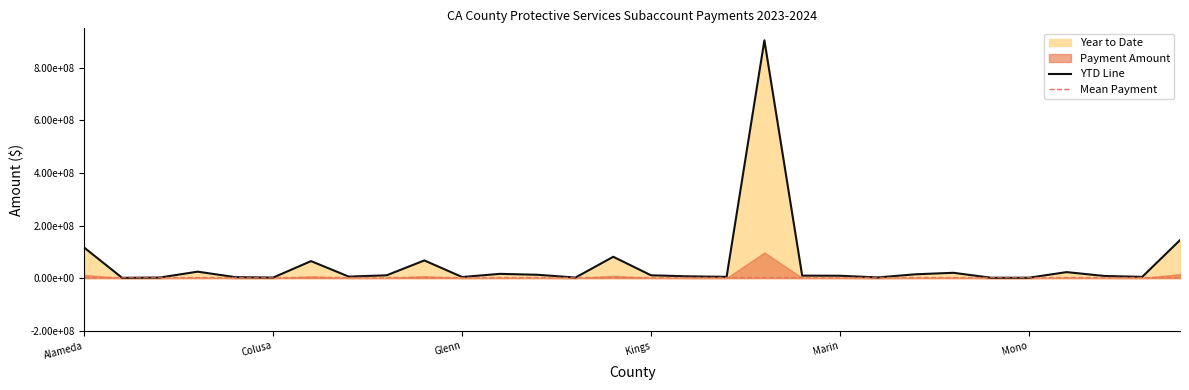

Where does the data first go above 9372732?

Alameda